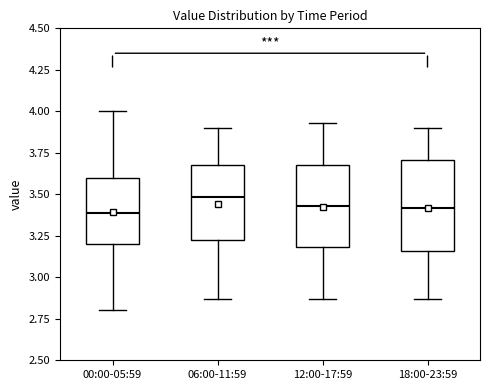

Which box is the tallest, from its lower edge to its upper edge?

18:00-23:59